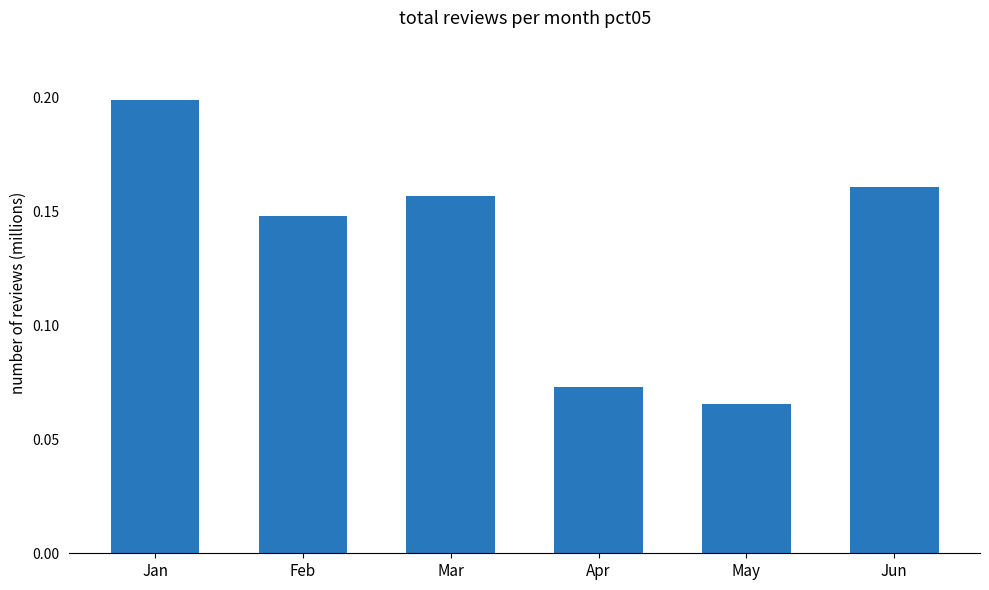

How many values are between 0 and 1?

6